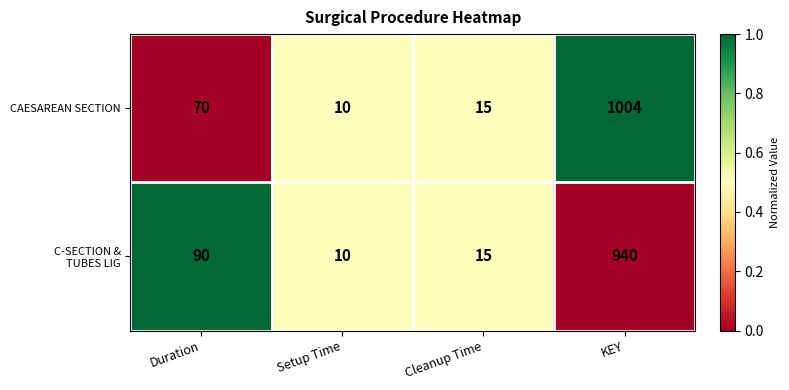

What is the difference between the second highest and second lowest values in the CAESAREAN SECTION series?

55